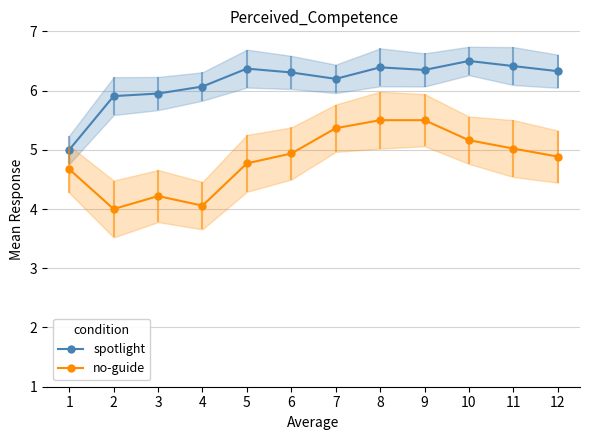

What is the greatest value displayed?

6.5